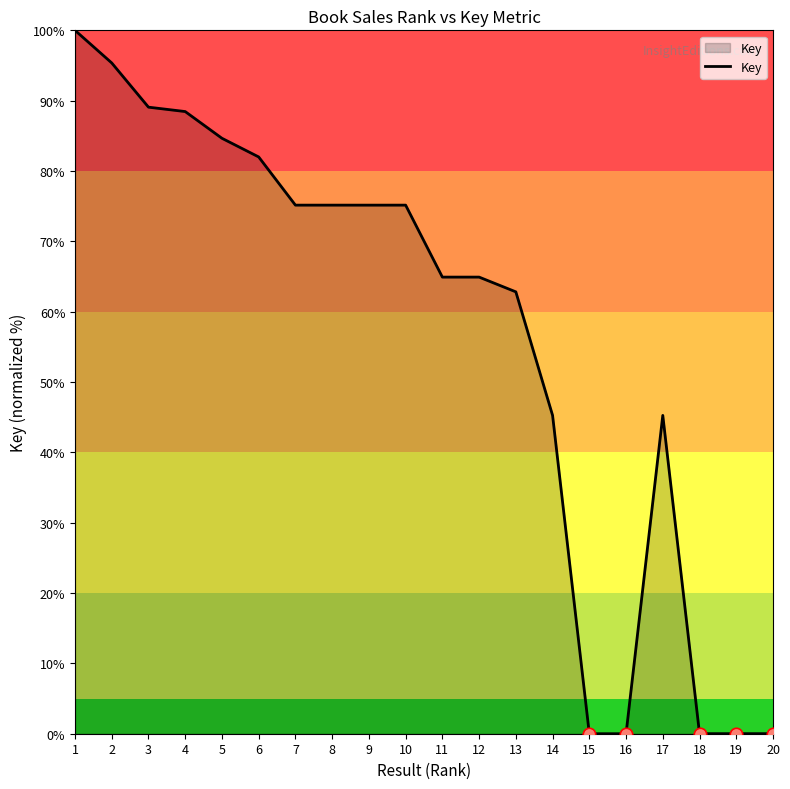

Between 13 and 11, which is larger?

11